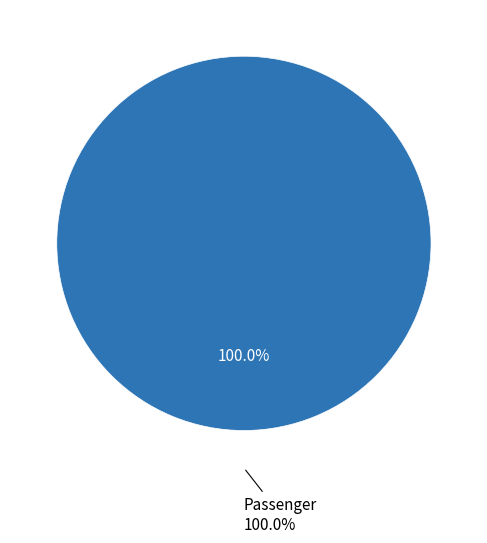

To the nearest percent, what is the combined percentage of Passenger and Cargo Only?

100%